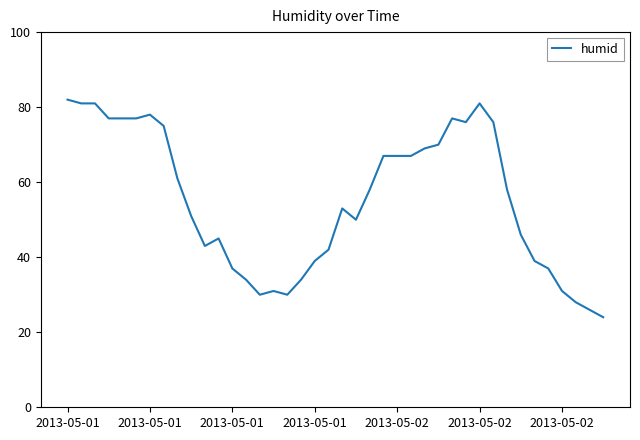

What is the greatest value displayed?

82